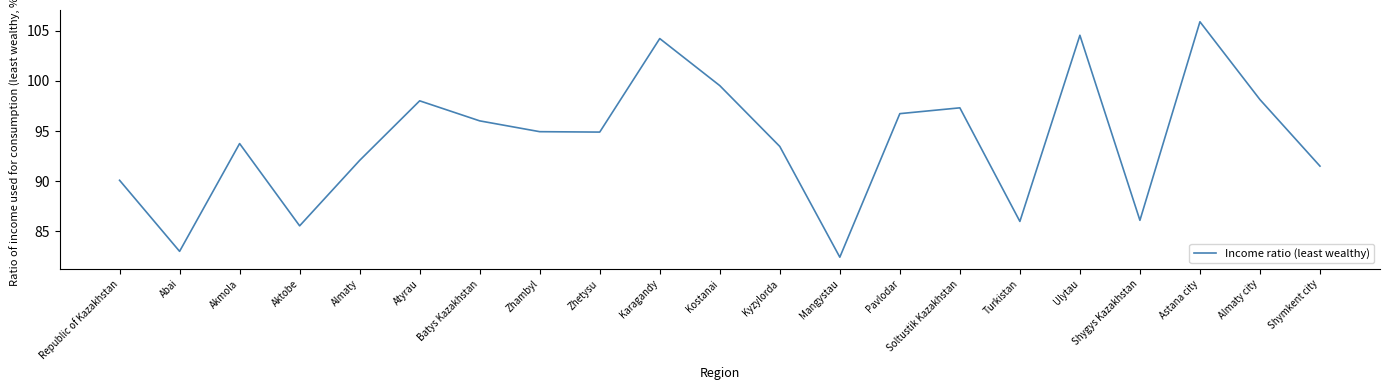

What is the sum of all values?

1974.1